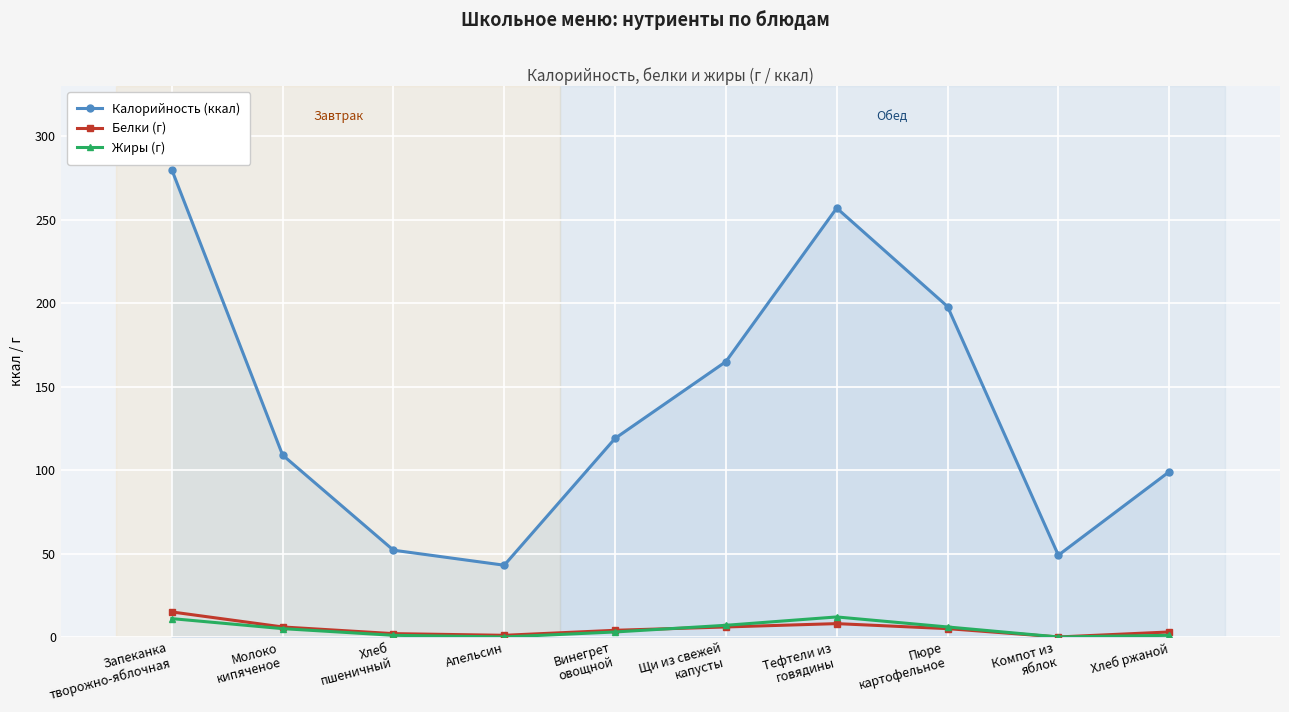

What is the difference between the maximum and minimum values in the Белки (г) series?

15